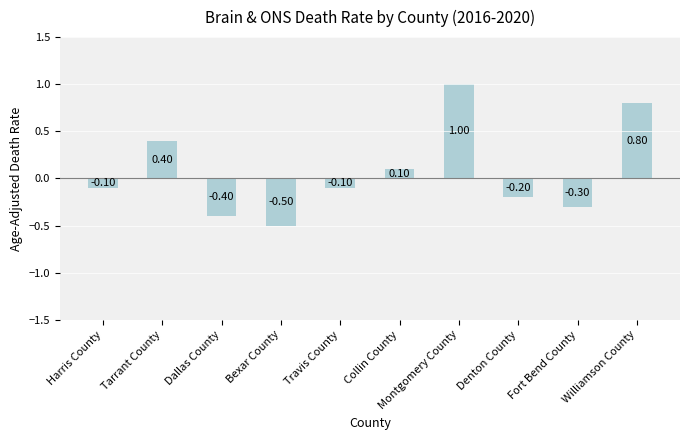

What is the average value?

0.1